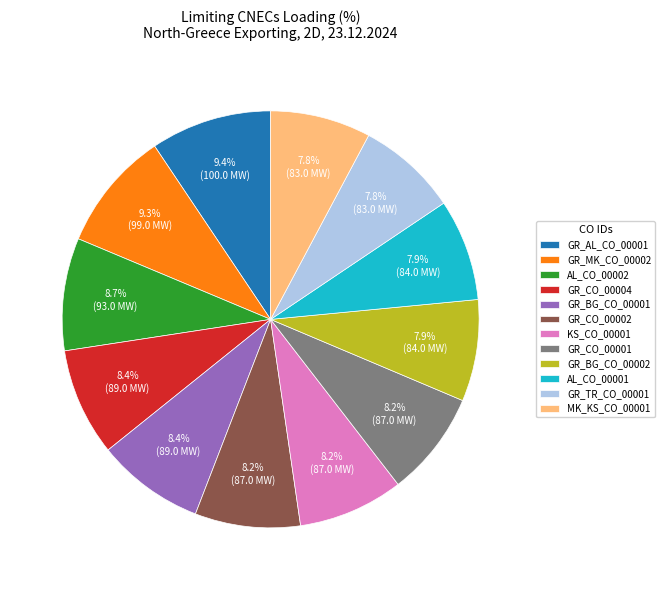

Between GR_MK_CO_00002 and GR_BG_CO_00002, which is larger?

GR_MK_CO_00002